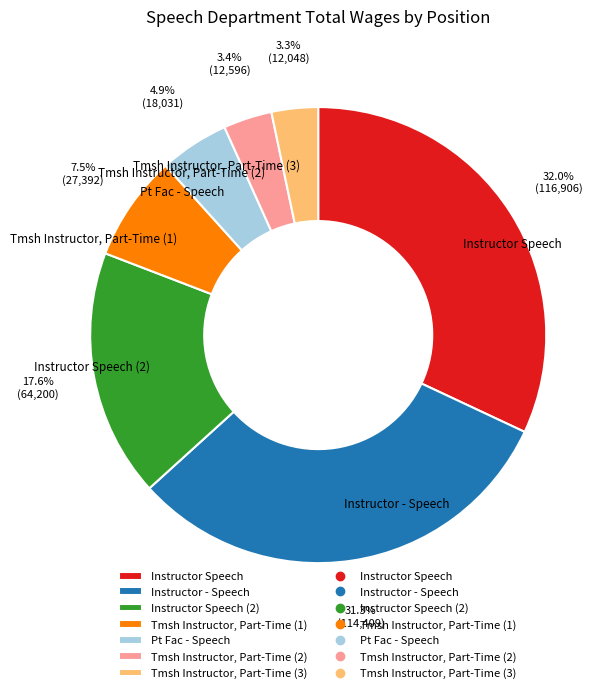

Count the number of slices in the pie.

7